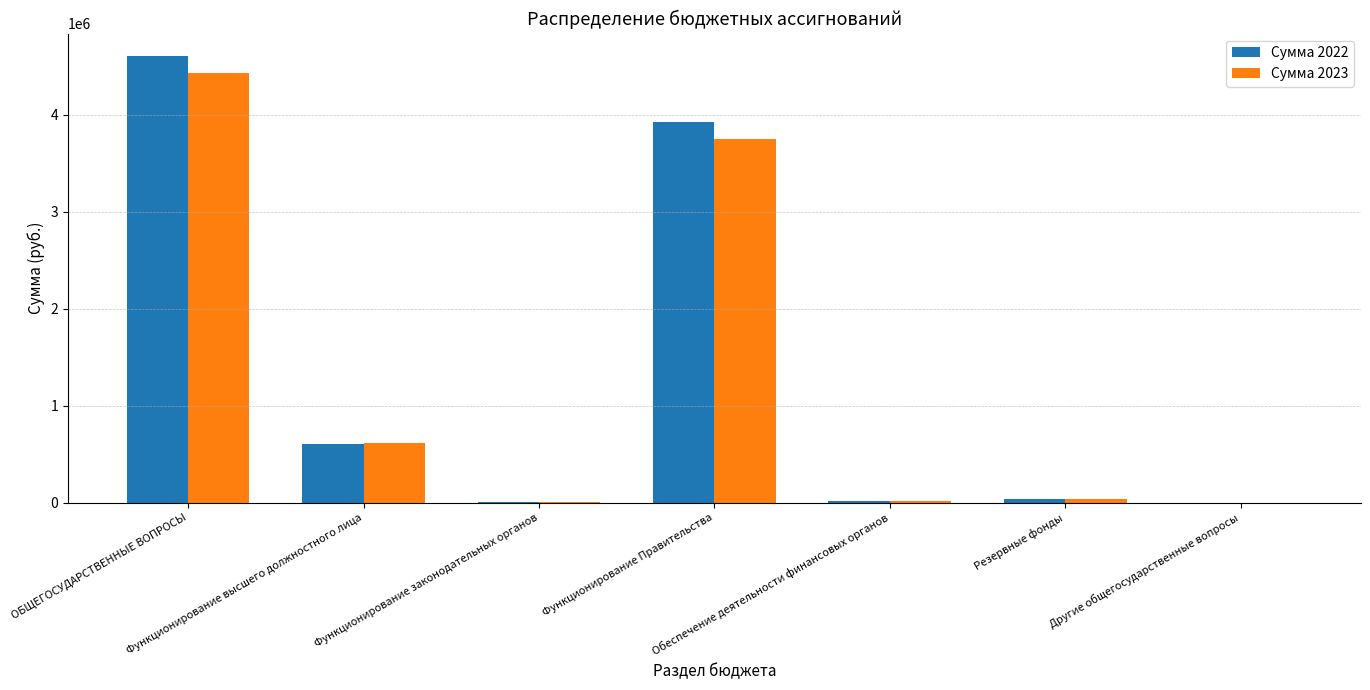

What is the maximum value shown in the chart?

4607052